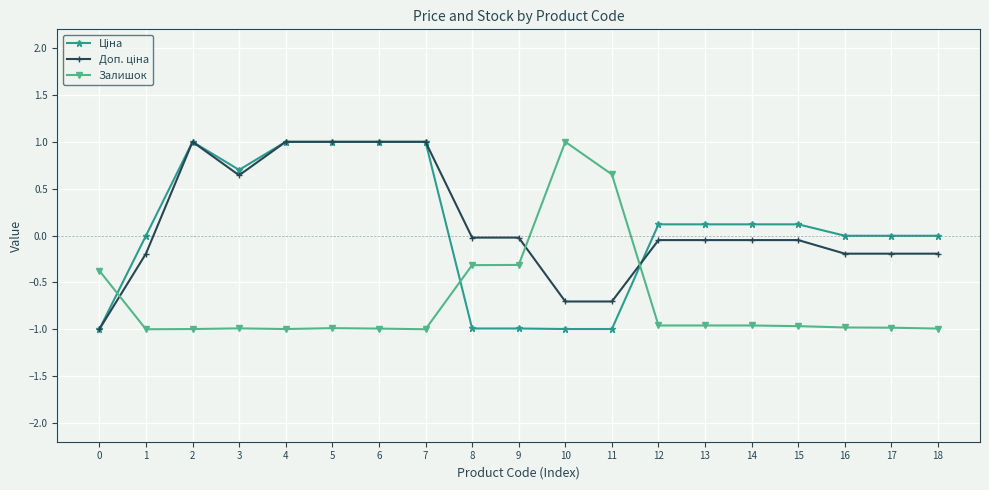

True or false: Залишок has a value of -1.0 at 3.

True